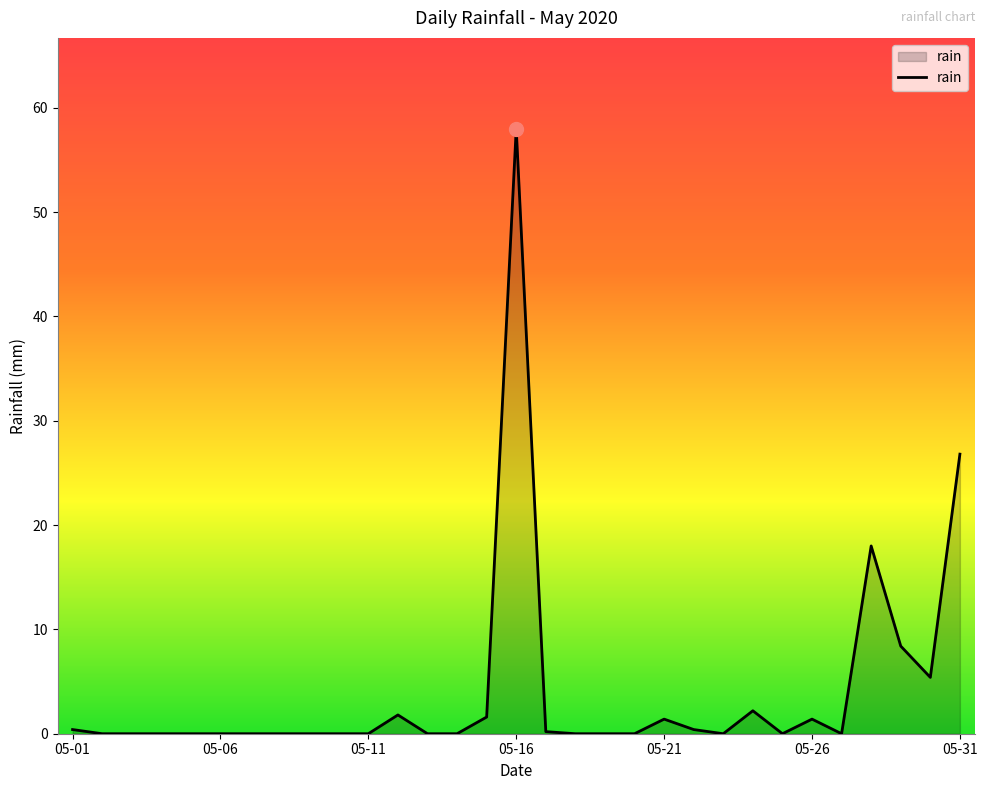

True or false: the data has more than 1 interior local peaks.

True